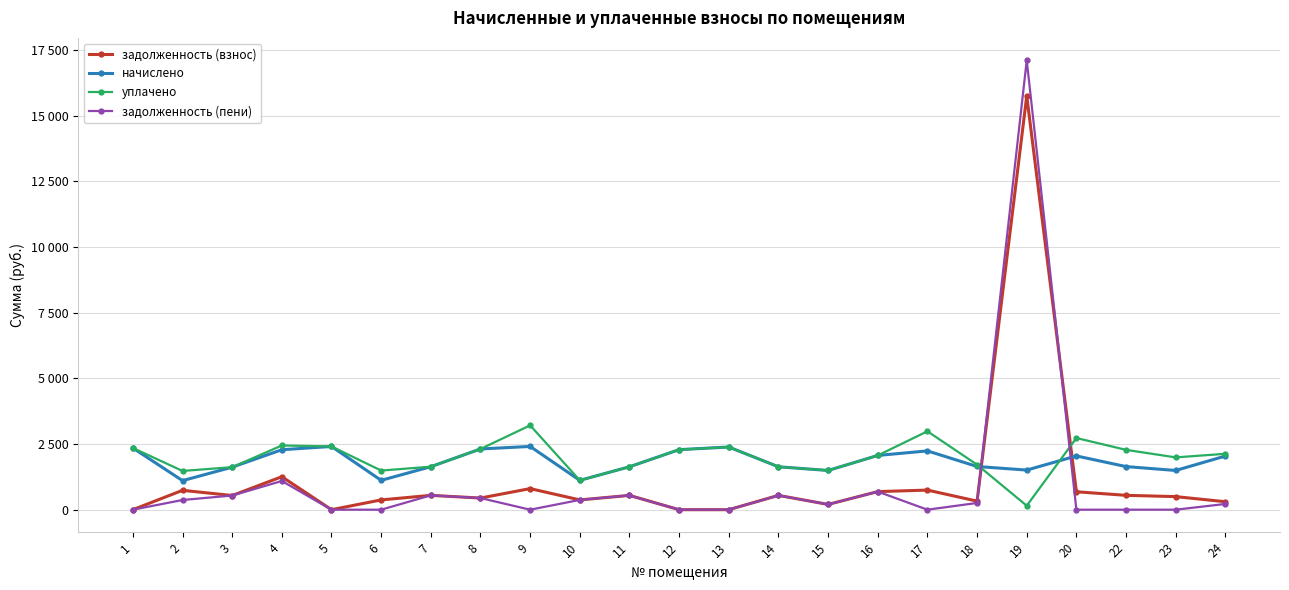

Reading left to right, transcribe all the data shown in this chart.

задолженность (взнос): 1=0.0	2=737.4	3=539.5	4=1254.7	5=0.0	6=372.4	7=545.7	8=443.3	9=802.5	10=372.4	11=544.5	12=0.0	13=0.0	14=544.5	15=200.5	16=688.2	17=746.0	18=325.9	19=15747.6	20=682.1	22=546.9	23=497.8	24=303.0
начислено: 1=2348.6	2=1106.1	3=1618.6	4=2282.2	5=2407.6	6=1117.2	7=1637.0	8=2311.7	9=2407.6	10=1117.2	11=1633.3	12=2285.9	13=2385.5	14=1633.3	15=1493.2	16=2064.7	17=2238.0	18=1644.4	19=1508.0	20=2046.3	22=1640.7	23=1493.2	24=2042.6
уплачено: 1=2348.6	2=1474.8	3=1618.6	4=2444.2	5=2407.6	6=1489.6	7=1637.0	8=2311.7	9=3210.2	10=1117.2	11=1633.3	12=2285.9	13=2385.5	14=1633.3	15=1493.4	16=2064.7	17=2984.0	18=1713.4	19=151.2	20=2728.4	22=2277.7	23=1991.0	24=2127.2
задолженность (пени): 1=0.0	2=368.7	3=539.5	4=1092.8	5=0.0	6=0.0	7=545.7	8=443.3	9=0.0	10=372.4	11=544.5	12=0.0	13=0.0	14=544.5	15=200.3	16=688.2	17=0.0	18=256.9	19=17104.4	20=0.0	22=0.0	23=0.0	24=218.4